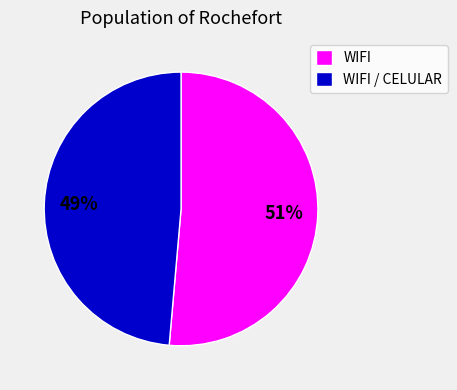

Count the number of slices in the pie.

2